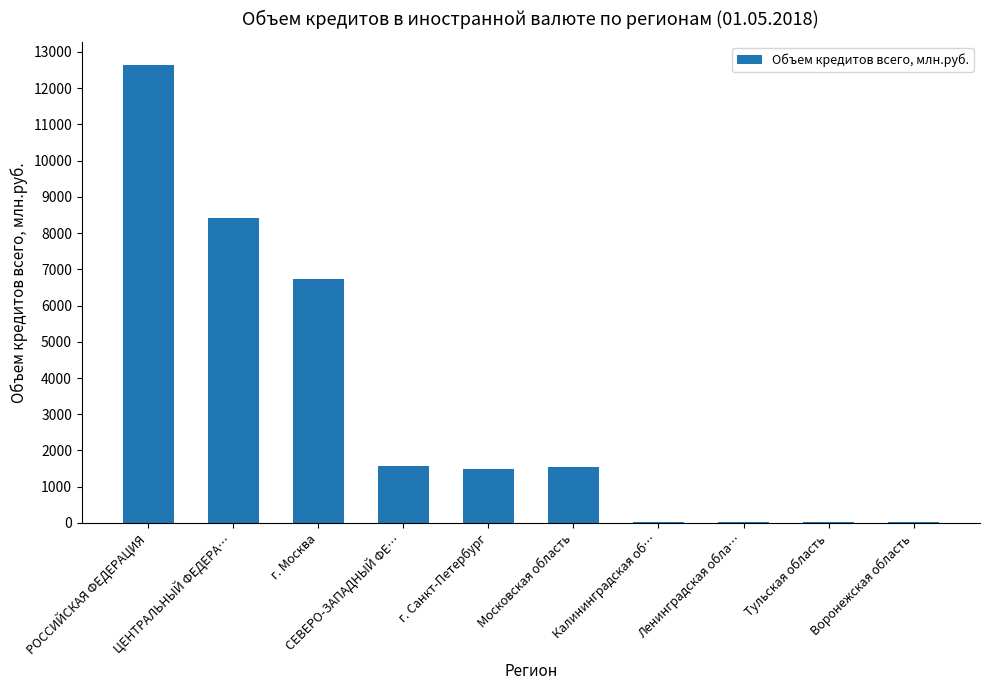

What is the maximum value shown in the chart?

12641